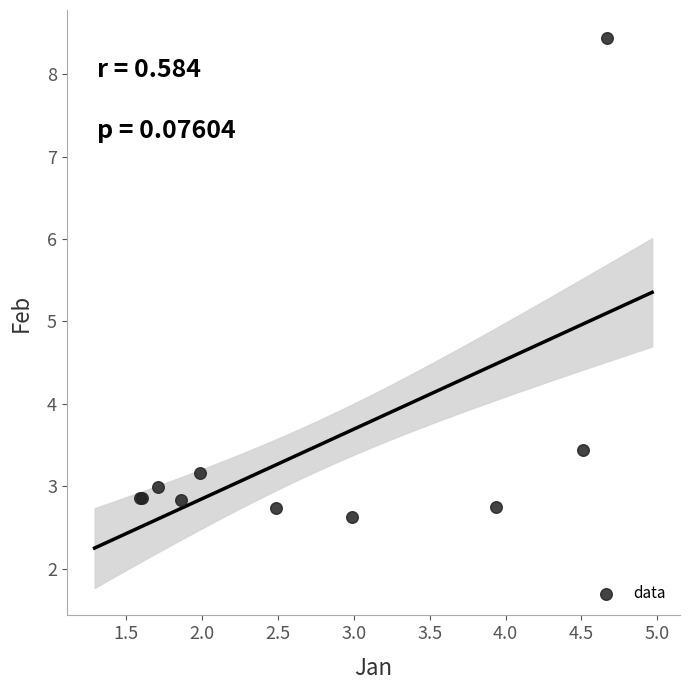

What Y value in the scatter plot is closest to 5?

3.4